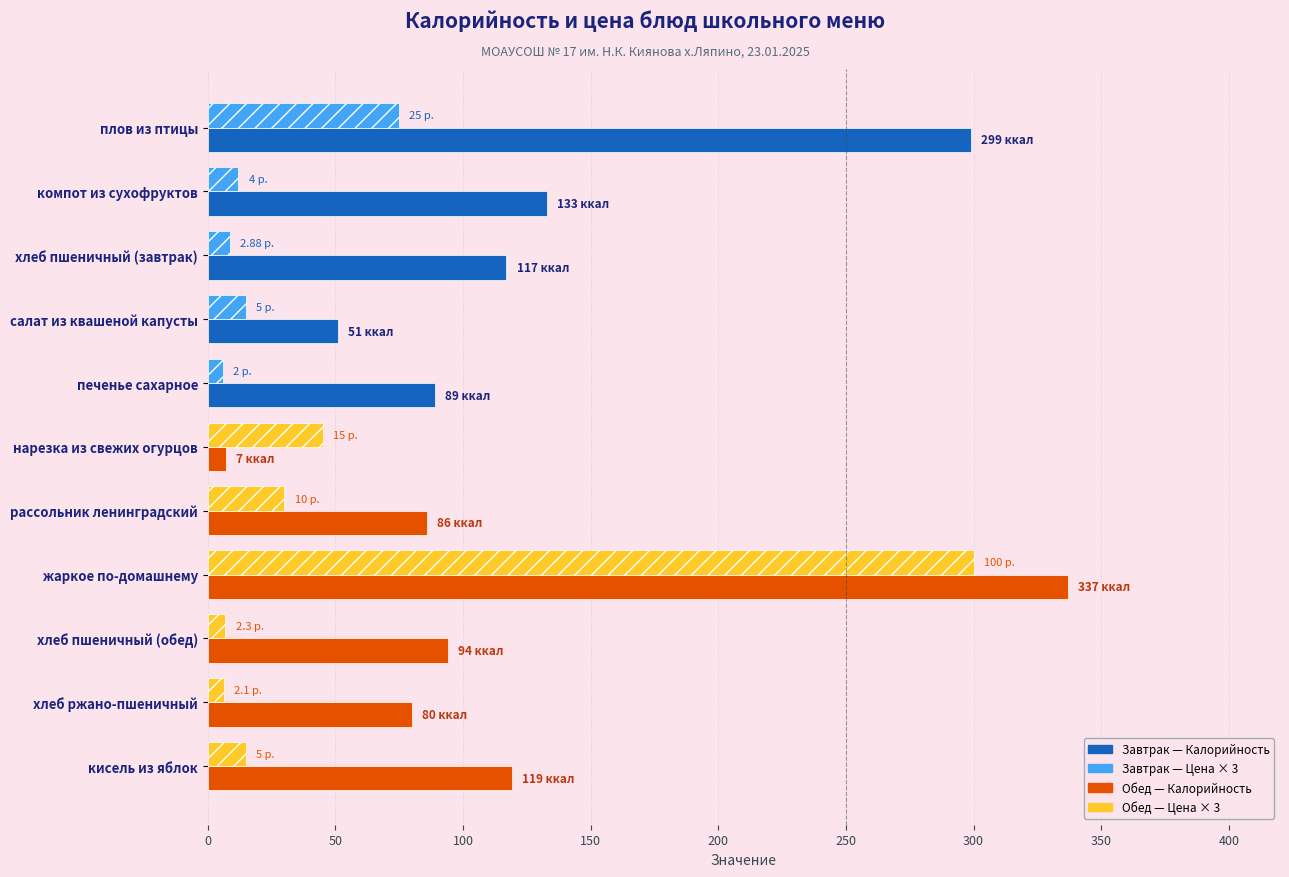

At which category is the sum across all series the highest?

жаркое по-домашнему